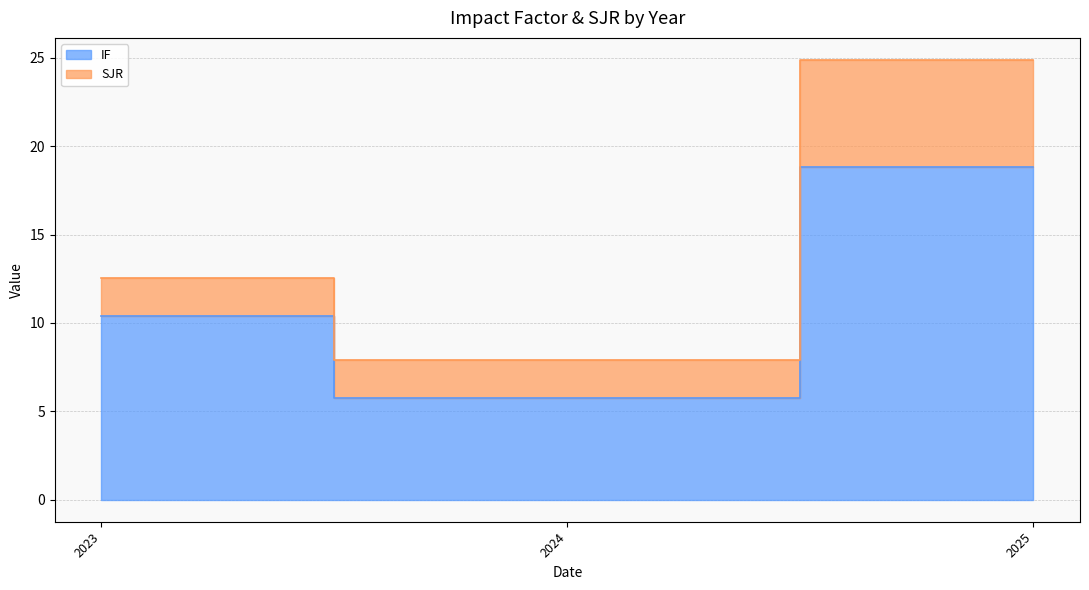

Rank the categories by value from highest to lowest.

2025, 2023, 2024